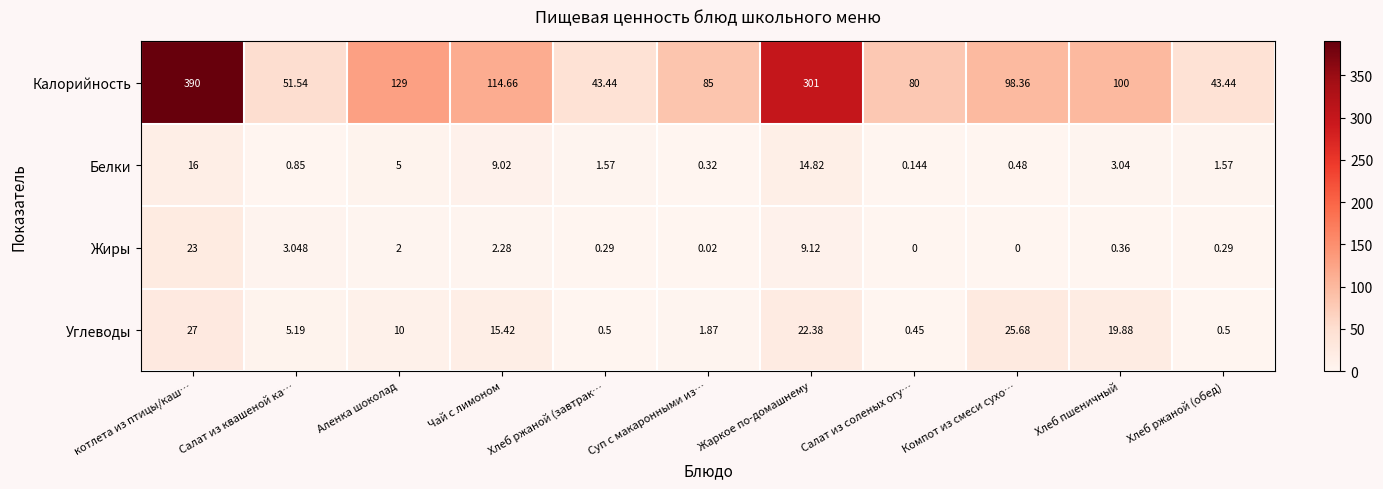

Rank the series at Жаркое по-домашнему from highest to lowest value.

Калорийность, Углеводы, Белки, Жиры